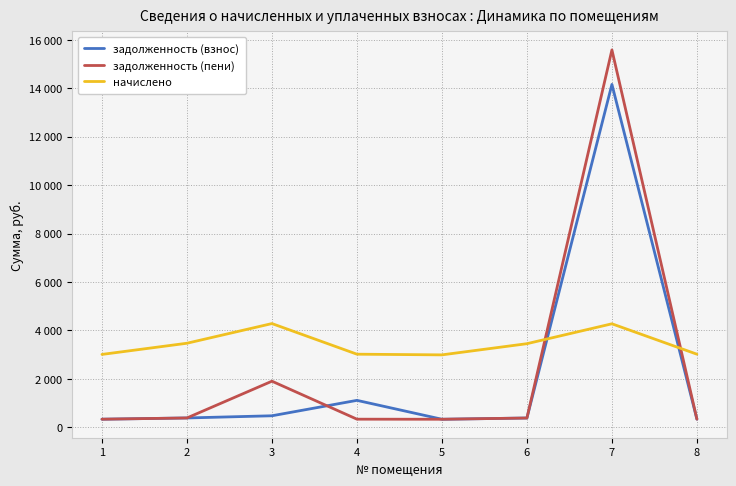

Is the value of начислено at 2 greater than the value of задолженность (взнос) at 5?

Yes